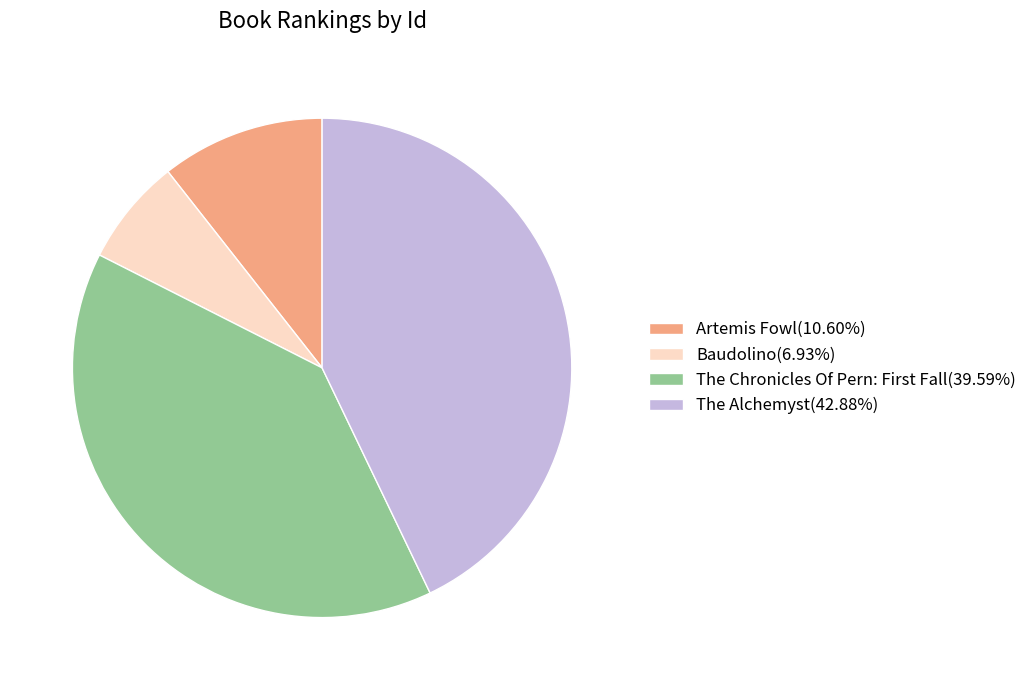

Count the number of slices in the pie.

4